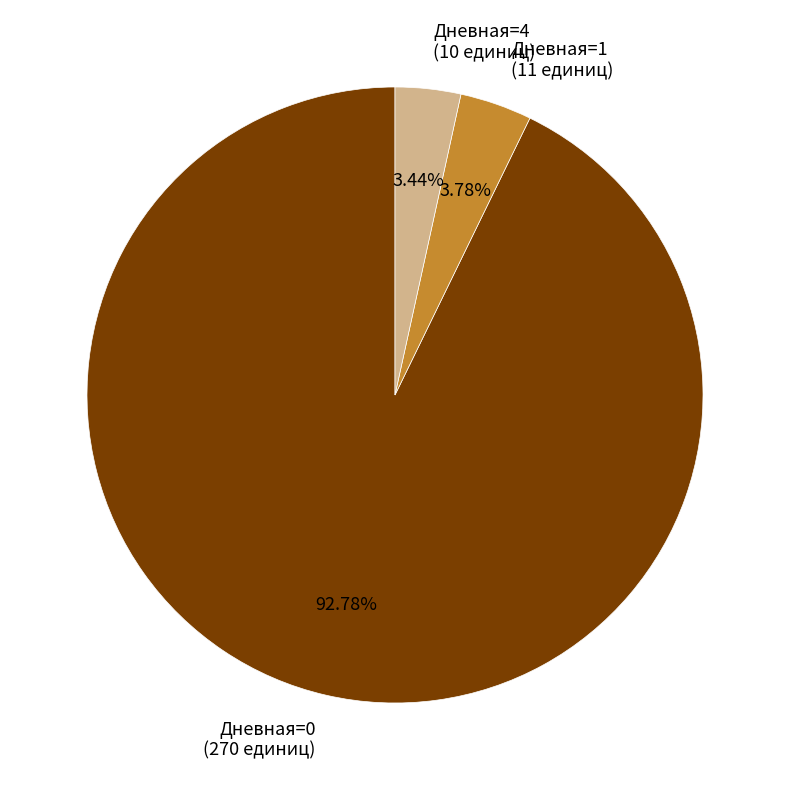

Combined, do Дневная=0 (270 единиц) and Дневная=4 (10 единиц) account for over 50%?

Yes